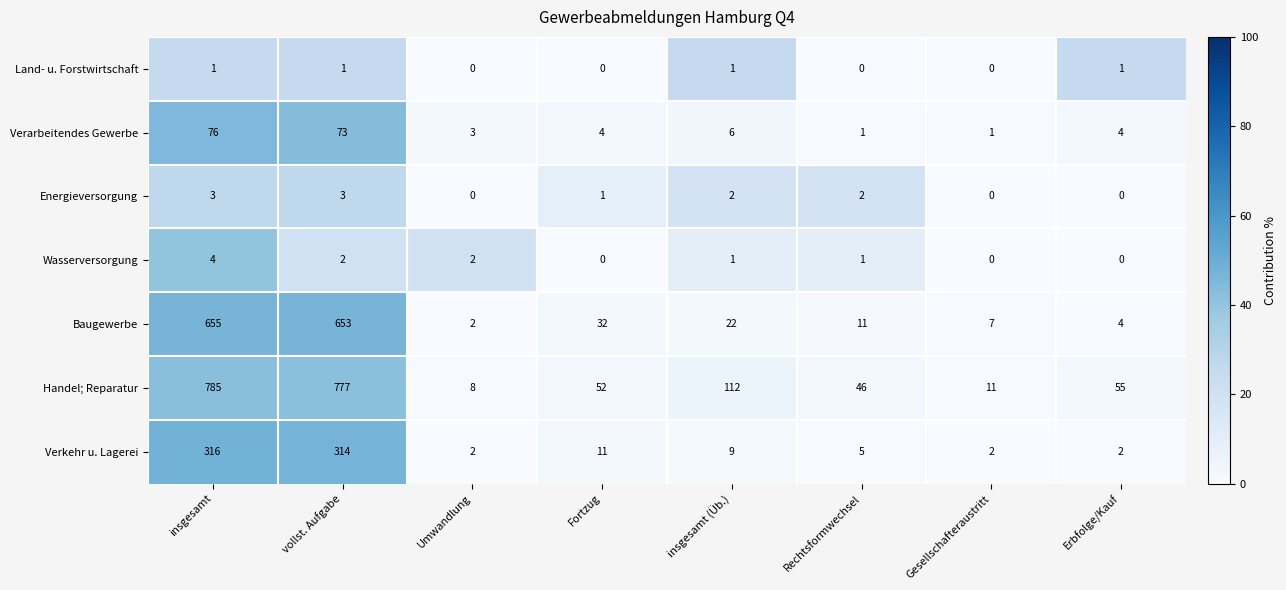

Which series has the largest total across all categories?

Handel; Reparatur